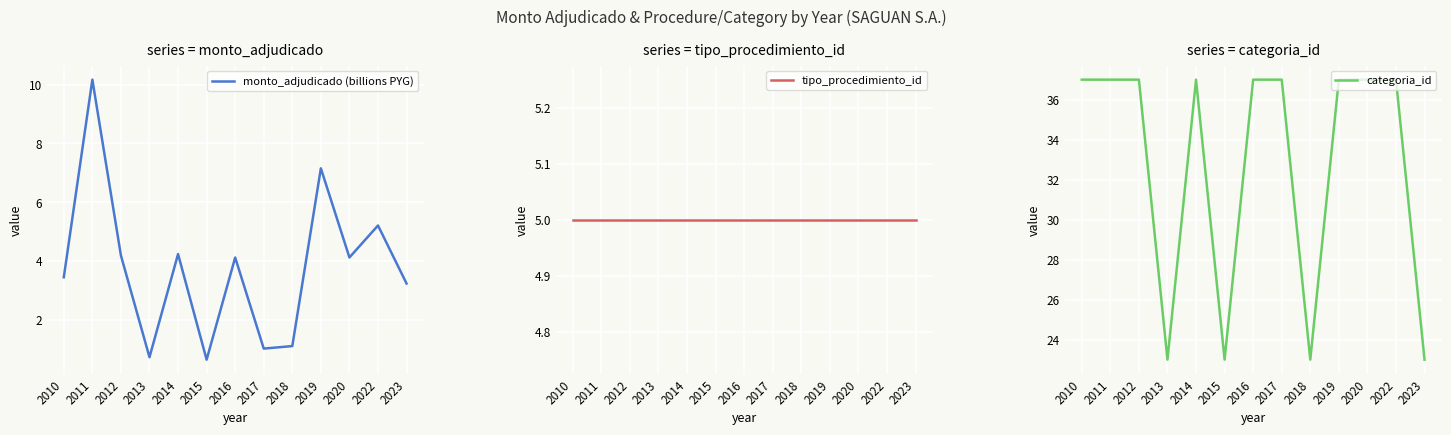

What is the value of the monto_adjudicado (billions PYG) point at the 10th from the left?

7.2